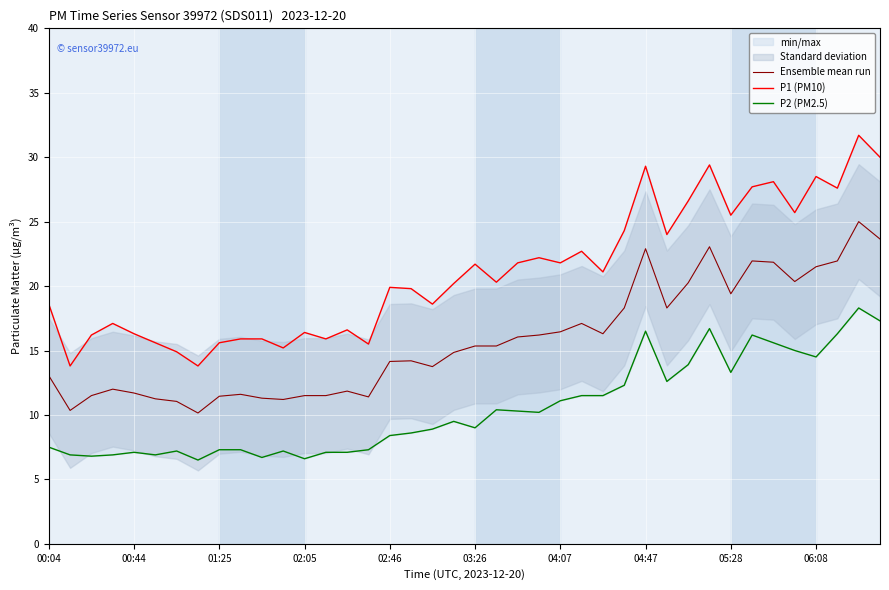

What is the difference between the maximum and minimum values in the Ensemble mean run series?

14.8